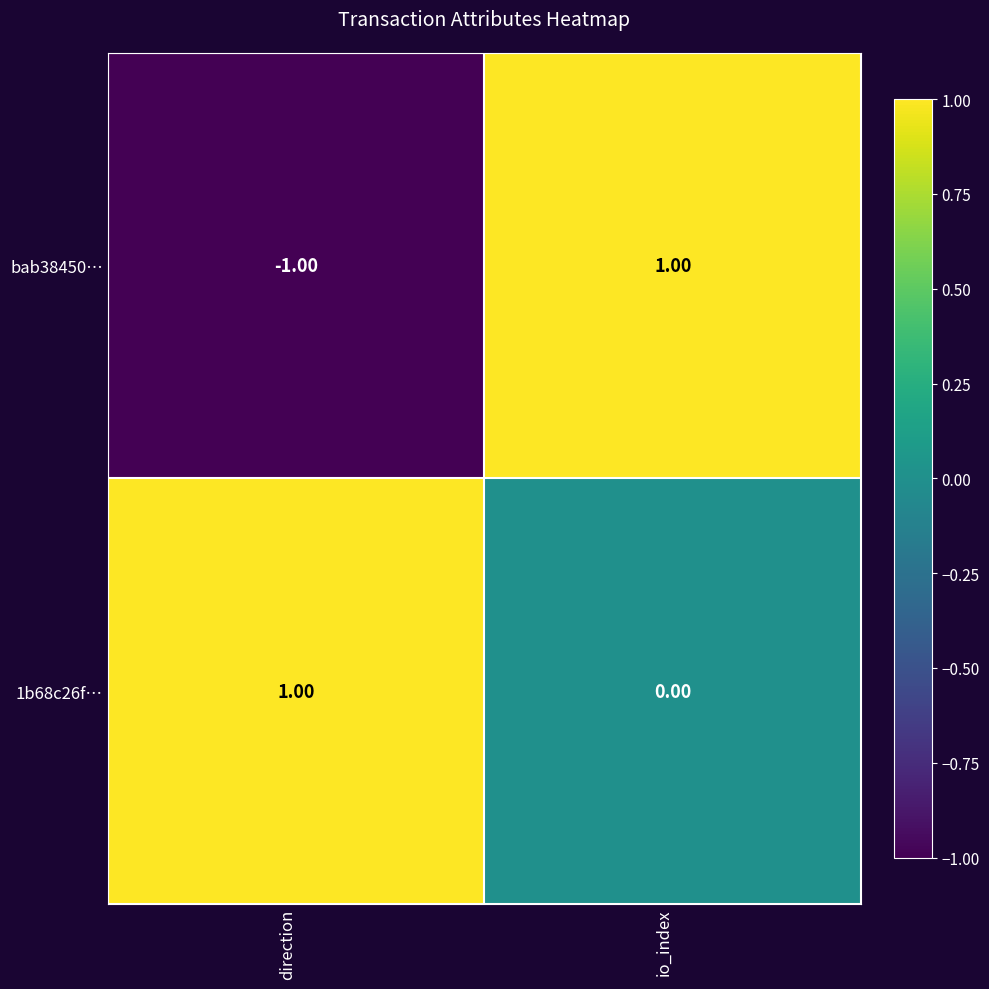

At which label is bab38450… closest to 0?

direction